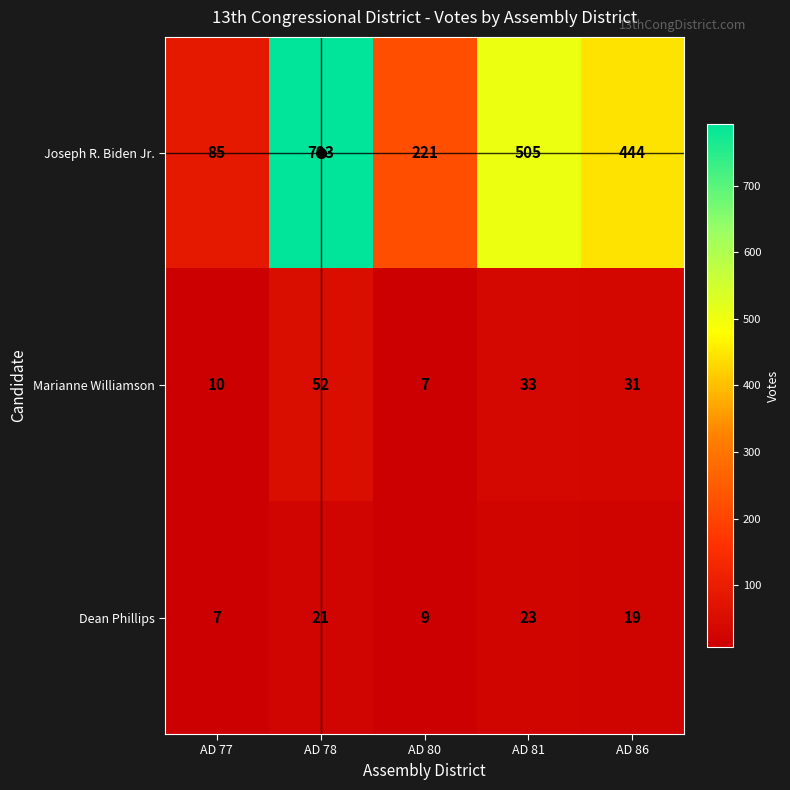

What is the spread (max minus min) of values at AD 78?

772